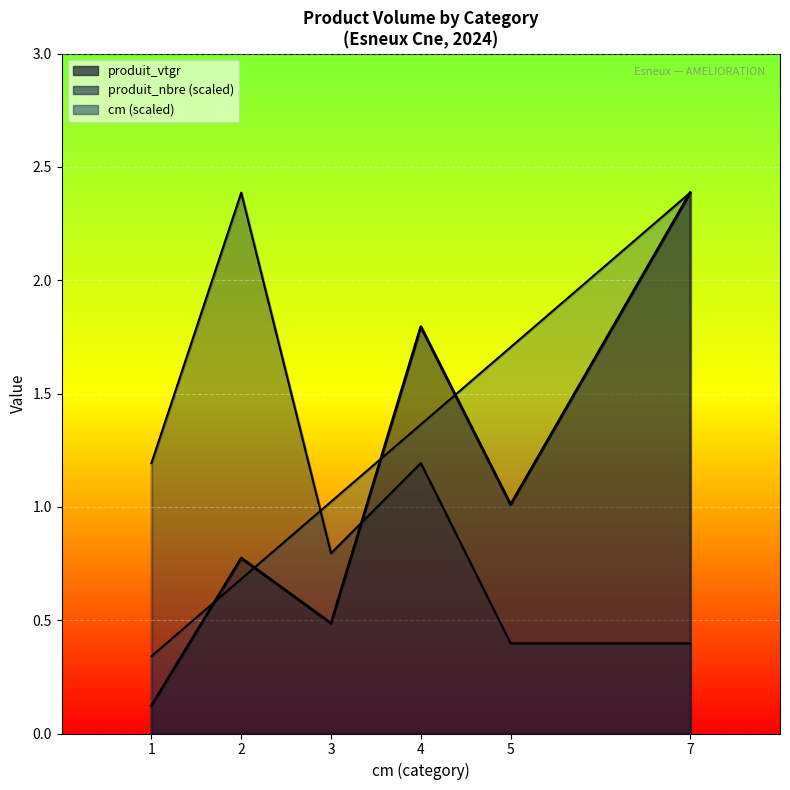

Is it true that produit_vtgr equals 0.7 at 4?

False